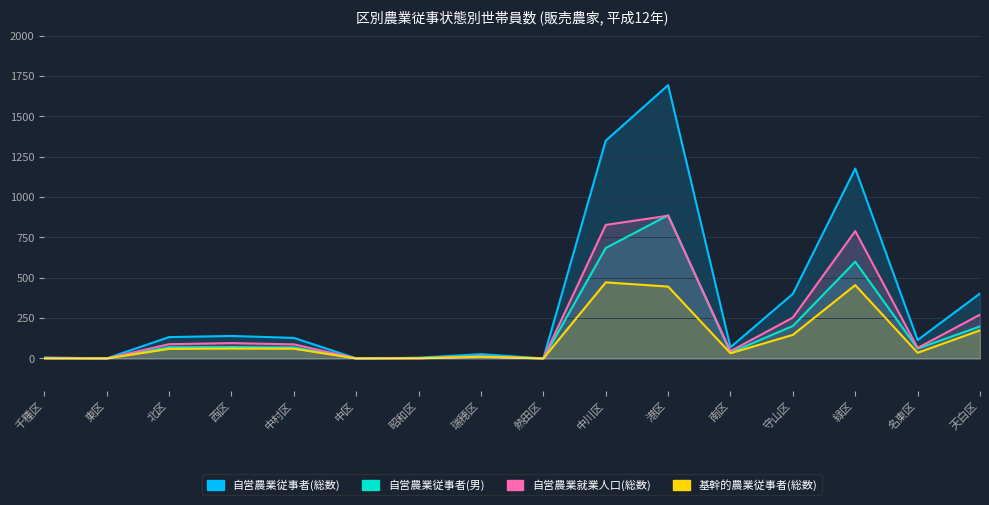

Between 東区 and 熱田区, which is larger?

東区